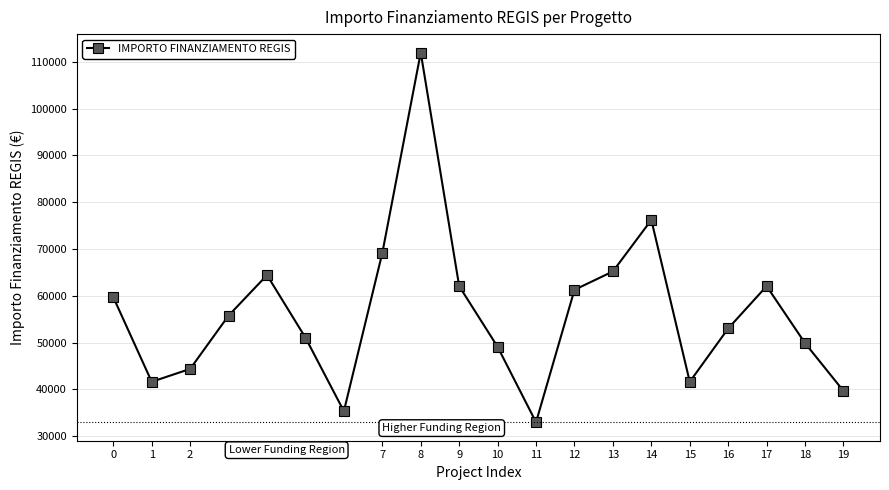

What is the approximate value at 1?

41637.2